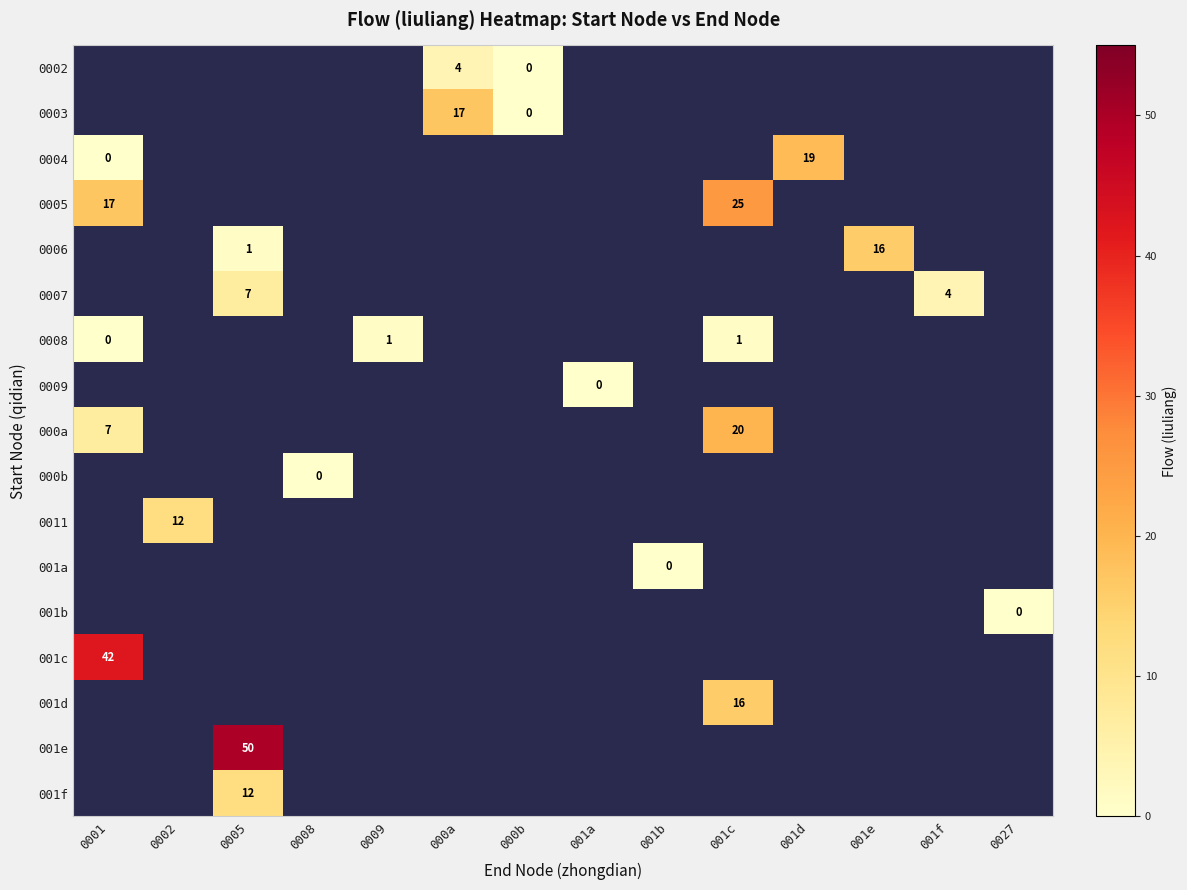

Count the number of categories in the chart.

14